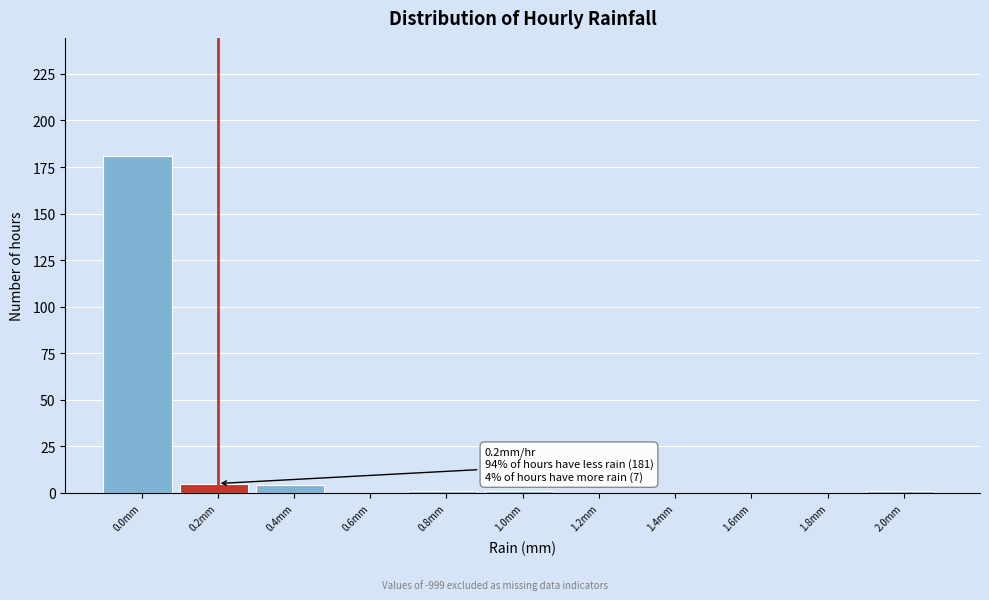

Reading left to right, what are all the values shown in this chart?

0.0mm=181	0.2mm=5	0.4mm=4	0.6mm=0	0.8mm=1	1.0mm=1	1.2mm=0	1.4mm=0	1.6mm=0	1.8mm=0	2.0mm=1